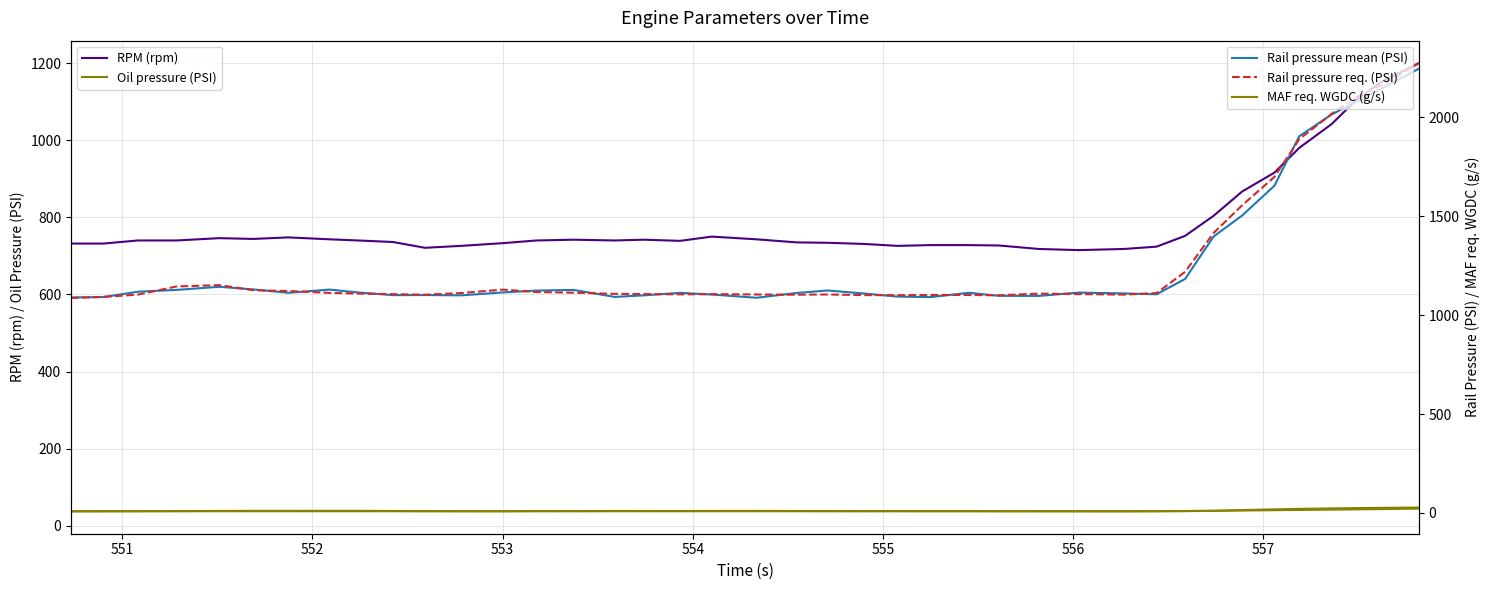

True or false: RPM (rpm) and Oil pressure (PSI) cross at least once.

False